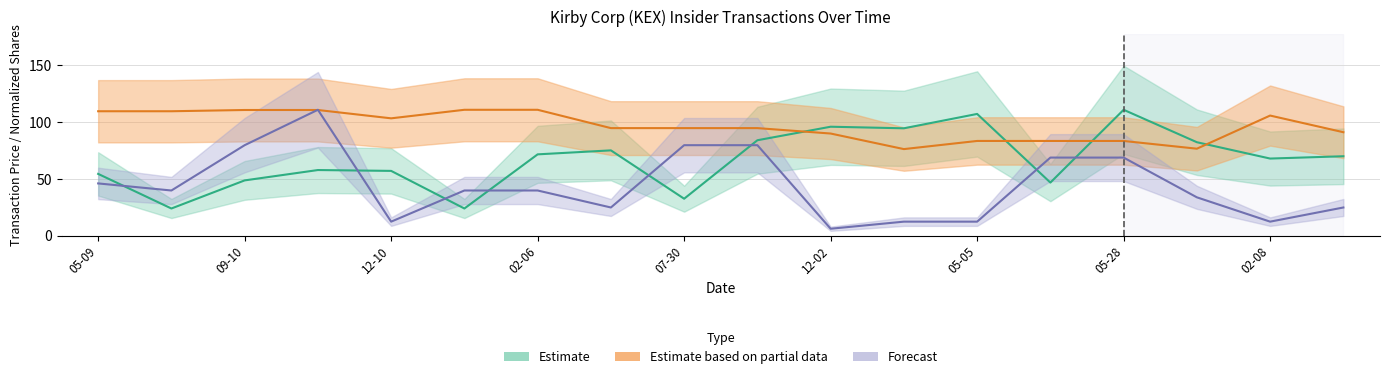

What is the difference between the second highest and minimum values in the transactionPricePerShare series?

83.0